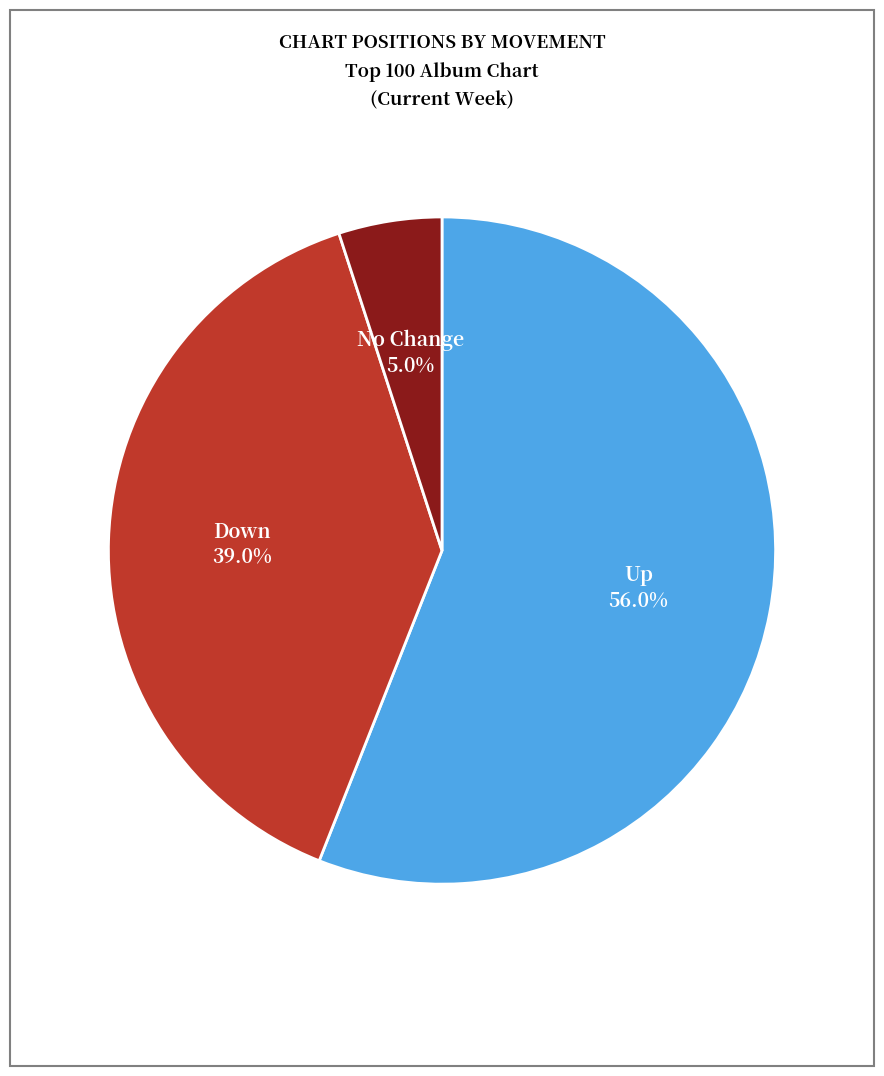

How many segments does this pie chart have?

3